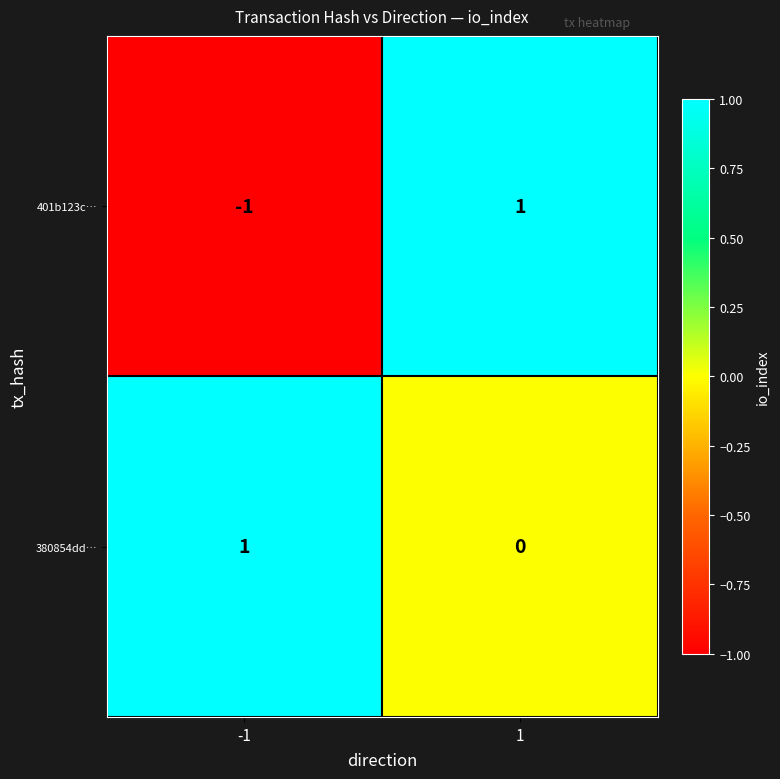

Is it true that 380854dd… equals 2 at -1?

False